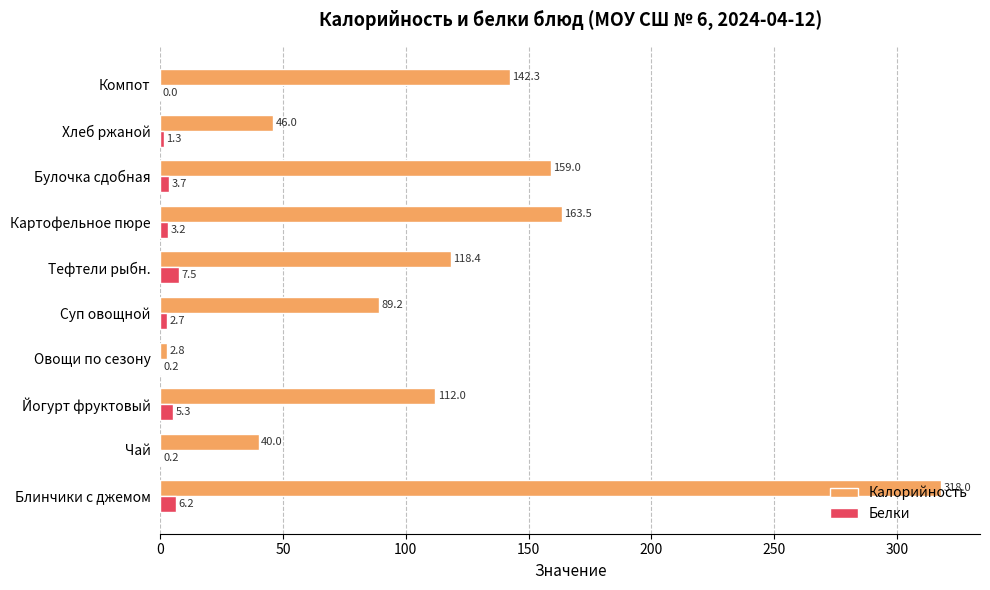

What is the sum of all Белки values?

30.3